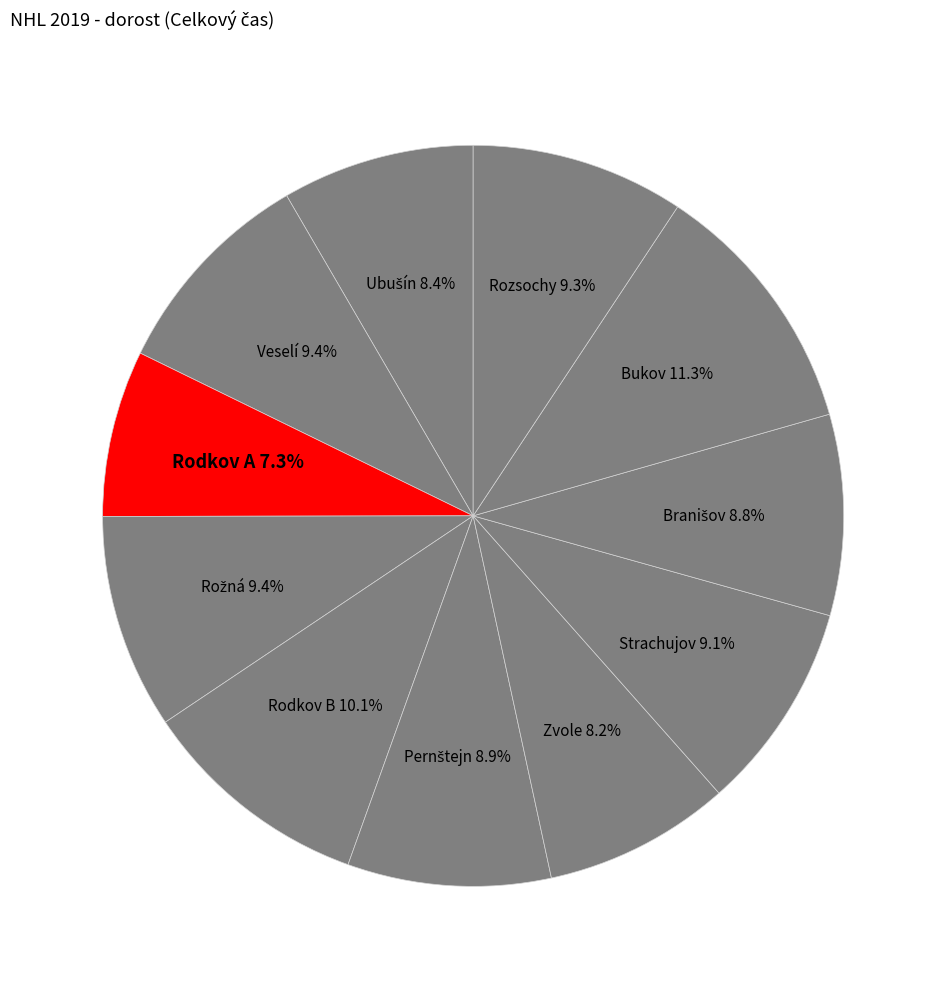

Is there any slice that represents more than half of the pie?

No